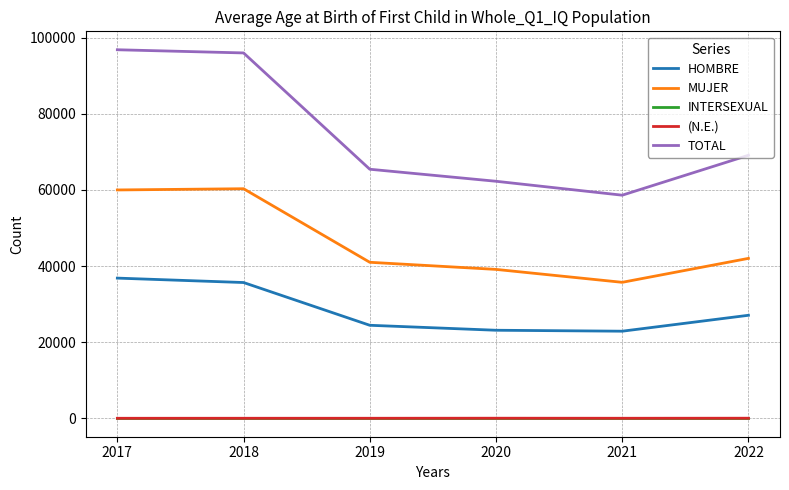

What is the maximum value shown in the chart?

96838